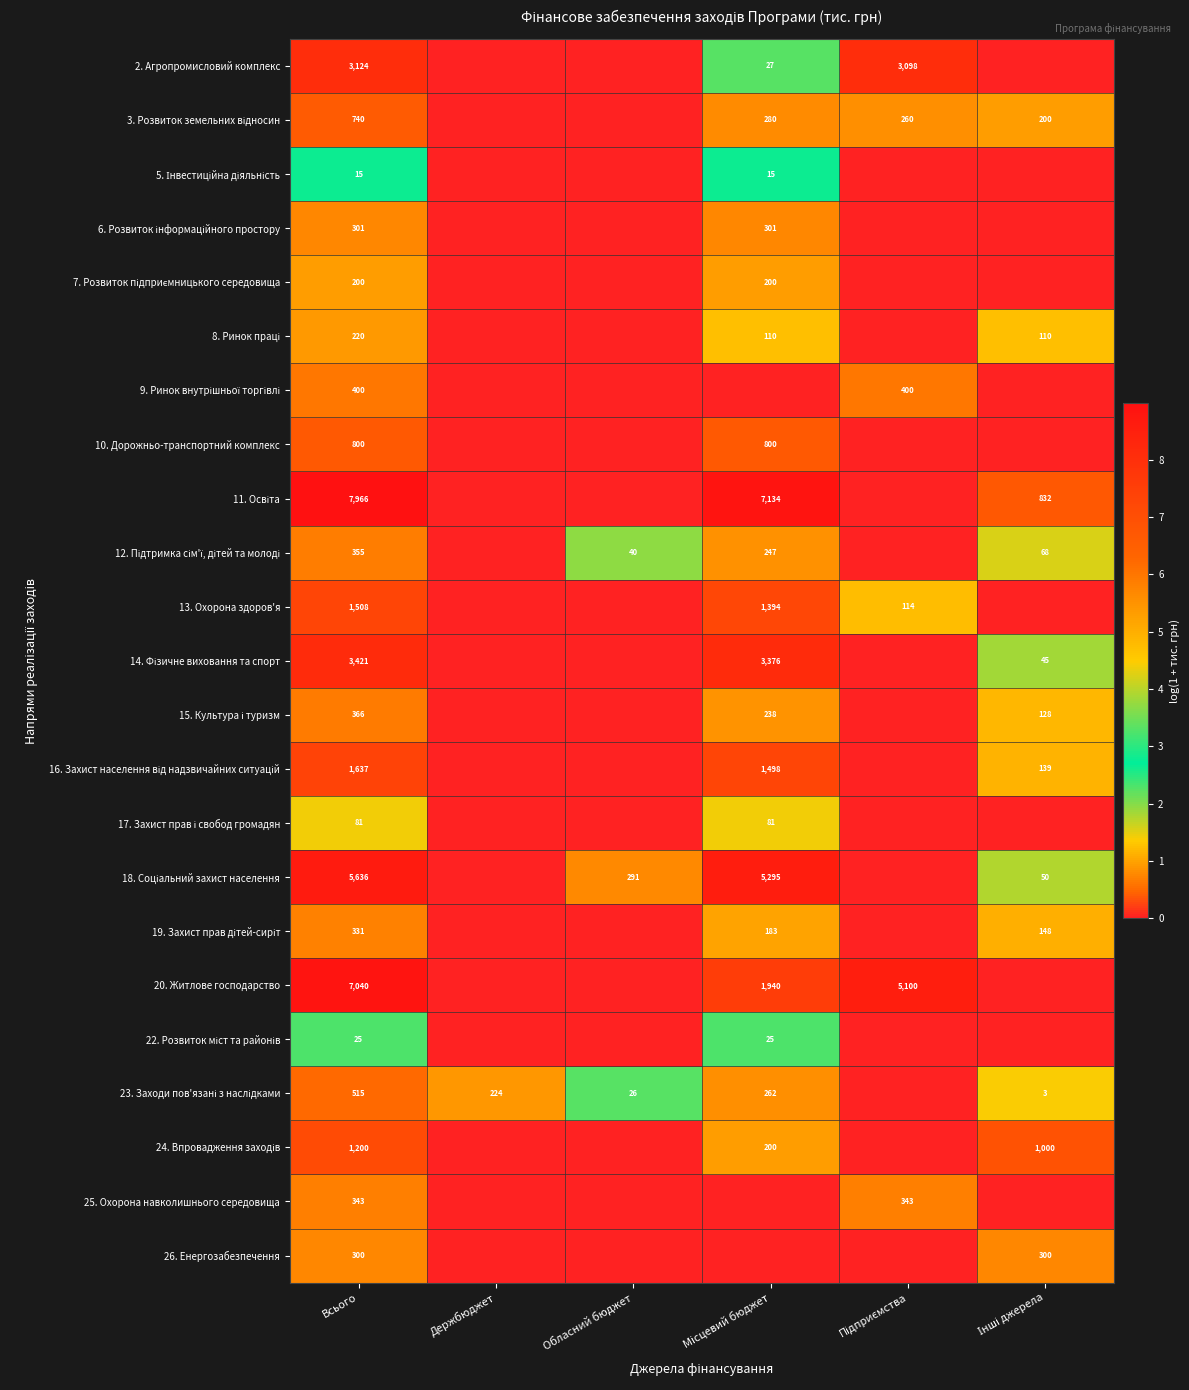

True or false: 23. Заходи пов'язані з наслідками has a value of 5.6 at Місцевий бюджет.

True